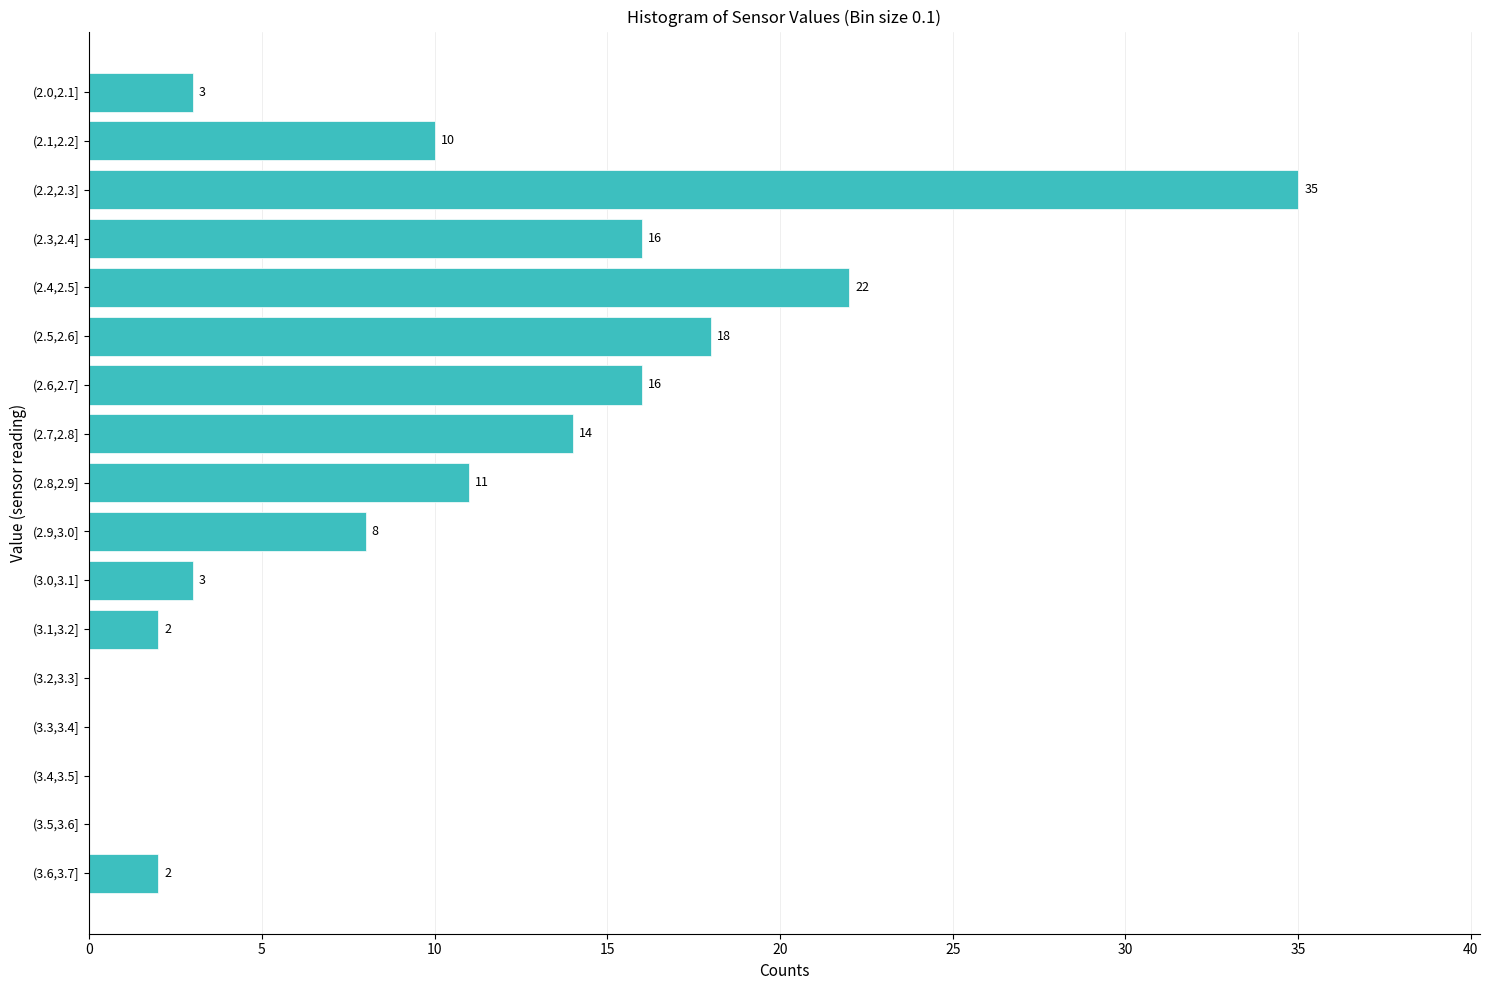

Reading top to bottom, extract all data points from this chart.

(2.0,2.1]=3	(2.1,2.2]=10	(2.2,2.3]=35	(2.3,2.4]=16	(2.4,2.5]=22	(2.5,2.6]=18	(2.6,2.7]=16	(2.7,2.8]=14	(2.8,2.9]=11	(2.9,3.0]=8	(3.0,3.1]=3	(3.1,3.2]=2	(3.2,3.3]=0	(3.3,3.4]=0	(3.4,3.5]=0	(3.5,3.6]=0	(3.6,3.7]=2